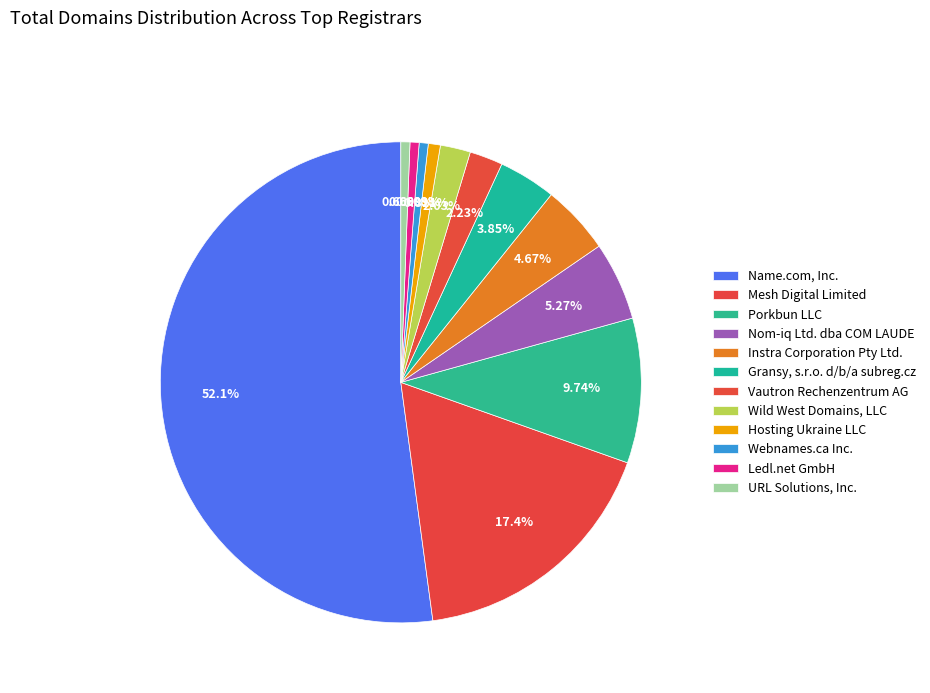

How many slices are in this pie chart?

12